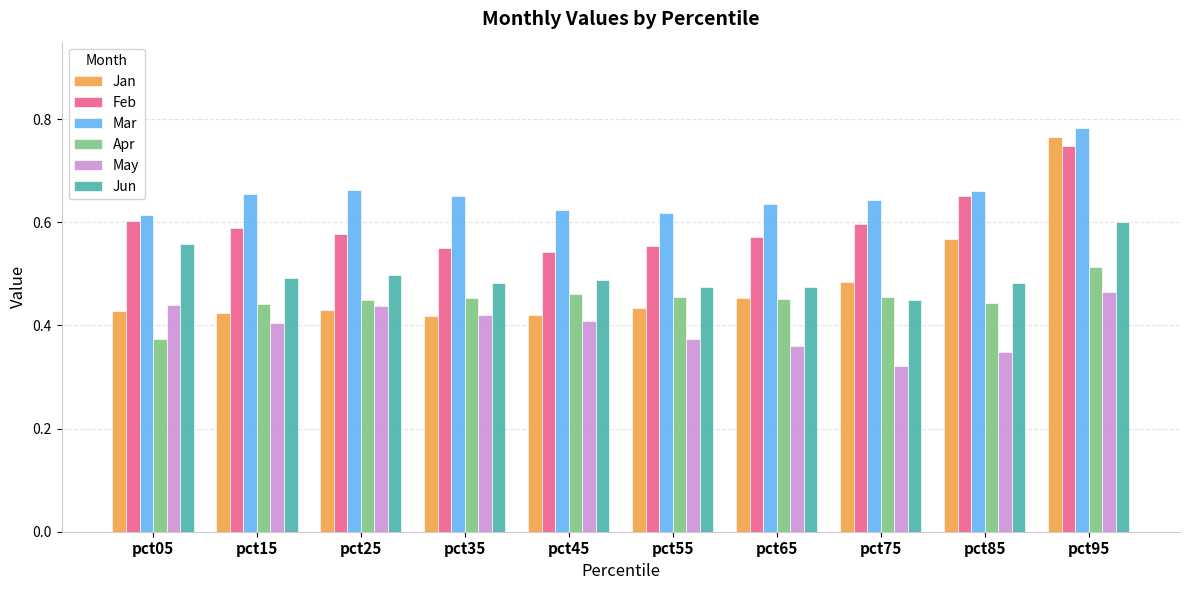

The value of Jan at pct45 is 0.7. True or false?

False